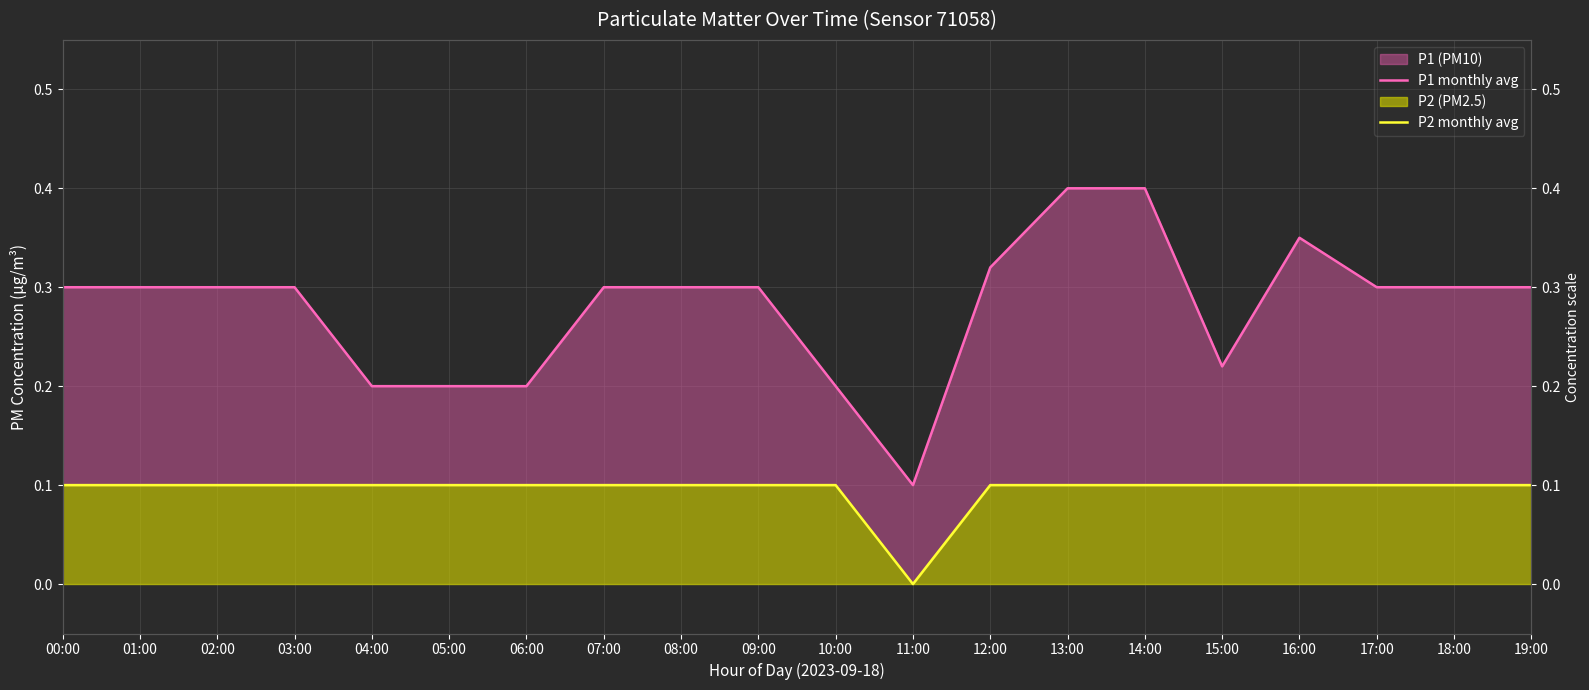

At 19:00, list the series in order from largest to smallest.

P1 monthly avg, P2 monthly avg